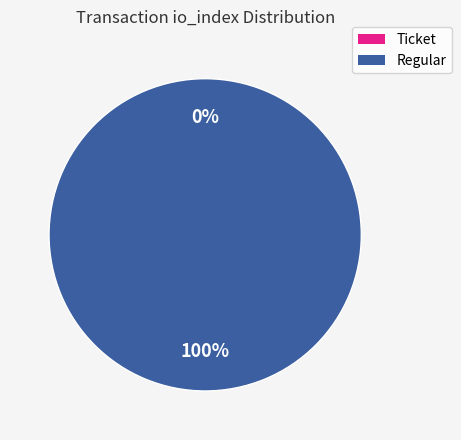

Which has a higher value, Regular or Ticket?

Regular